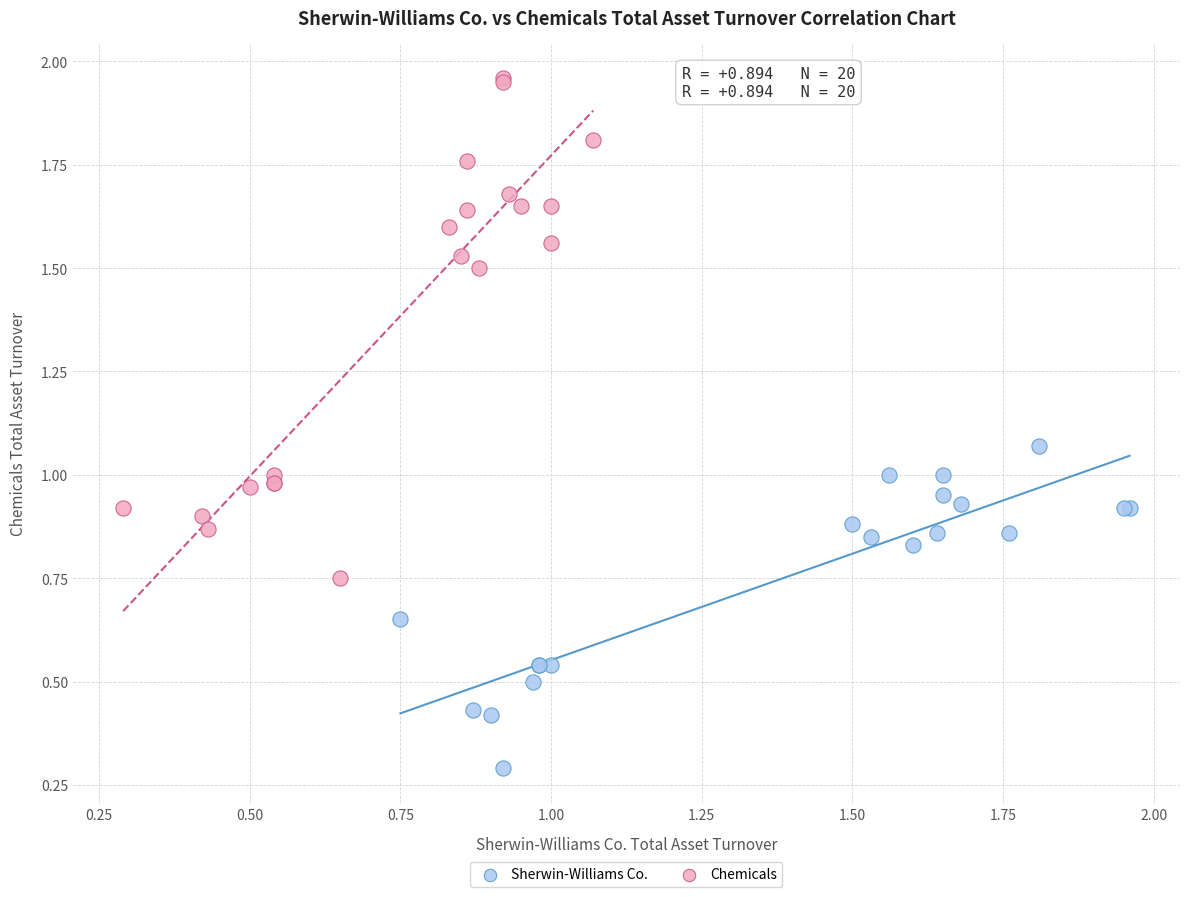

Which series has the largest Y range (max minus min)?

Chemicals